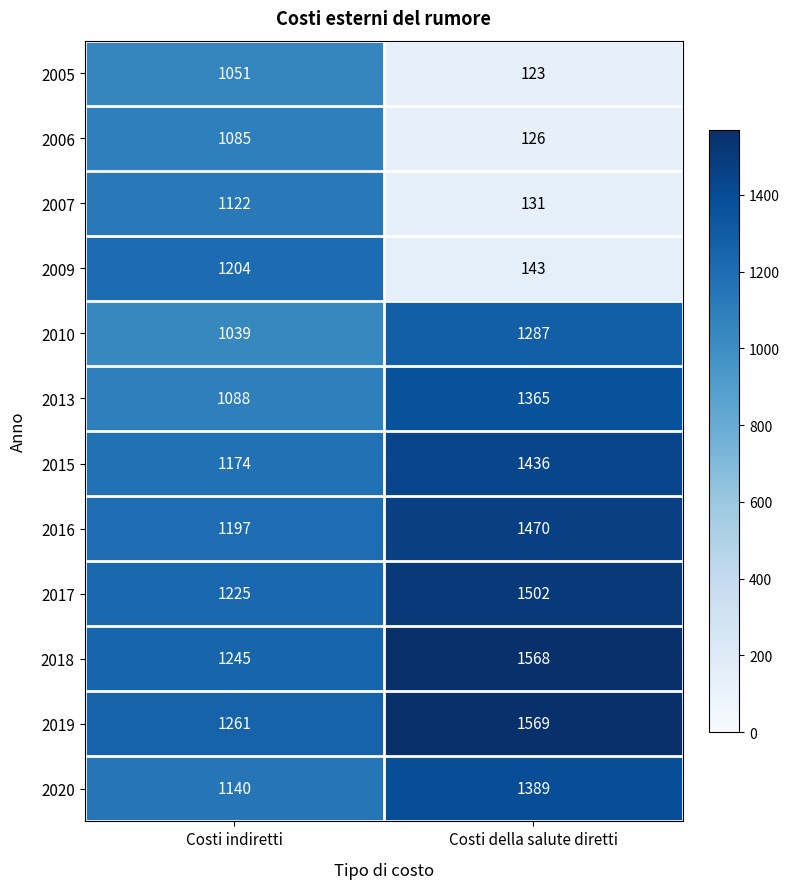

What is the total value across all series at Costi indiretti?

13831